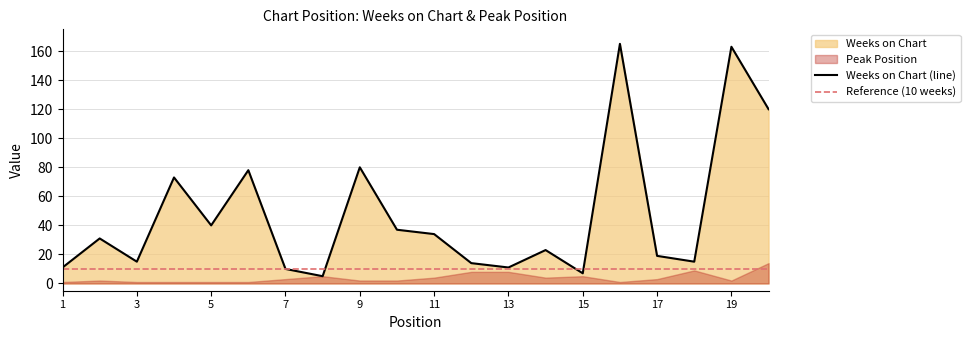

List the labels in order of value, smallest first.

8, 15, 7, 1, 13, 12, 3, 18, 17, 14, 2, 11, 10, 5, 4, 6, 9, 20, 19, 16